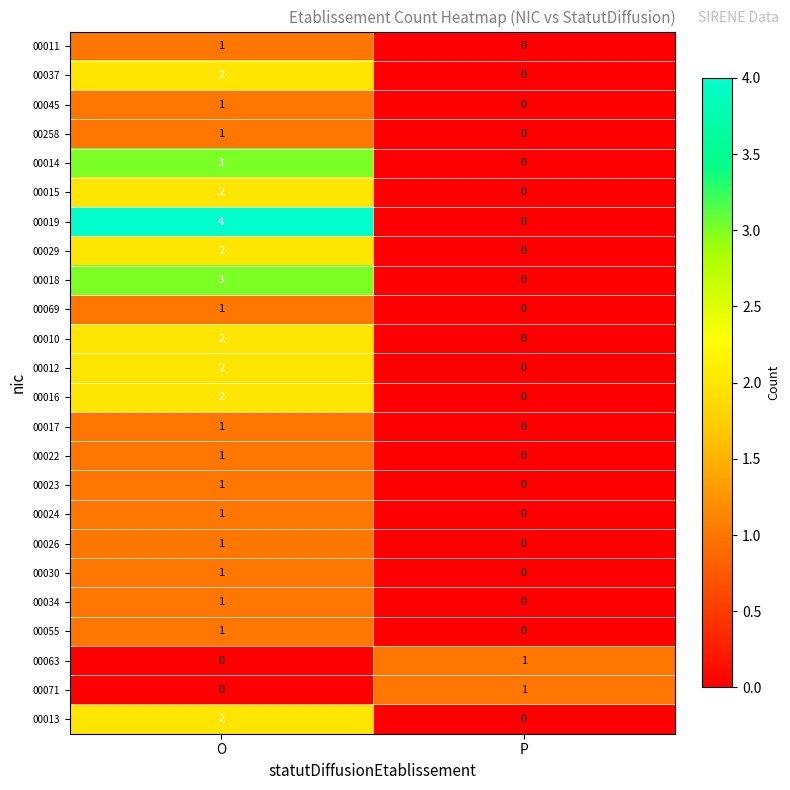

What is the difference between the highest and lowest values at P?

1